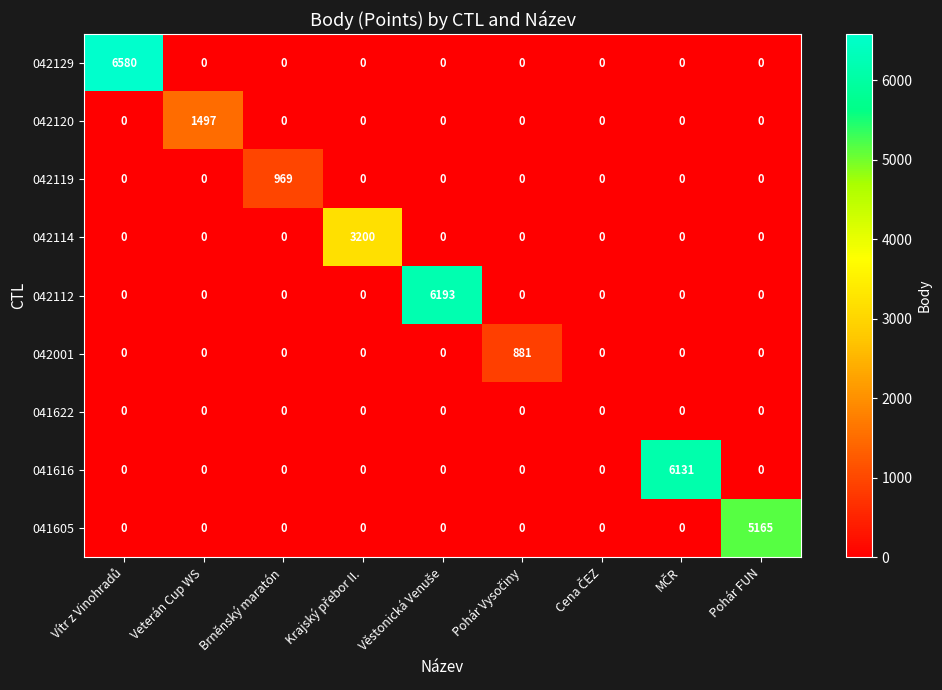

The 041616 series shows 3817 at Veterán Cup WS. True or false?

False